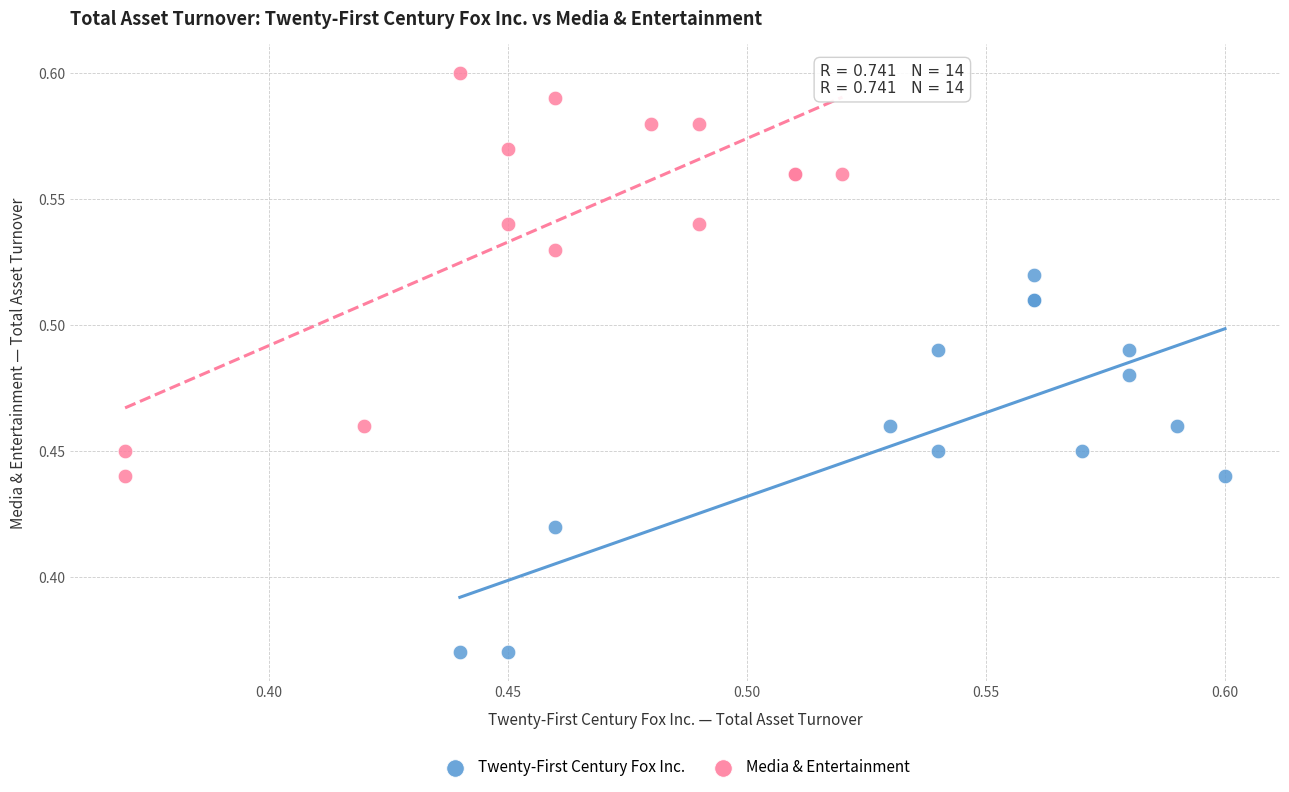

Which series contains the lowest Y value?

Twenty-First Century Fox Inc.